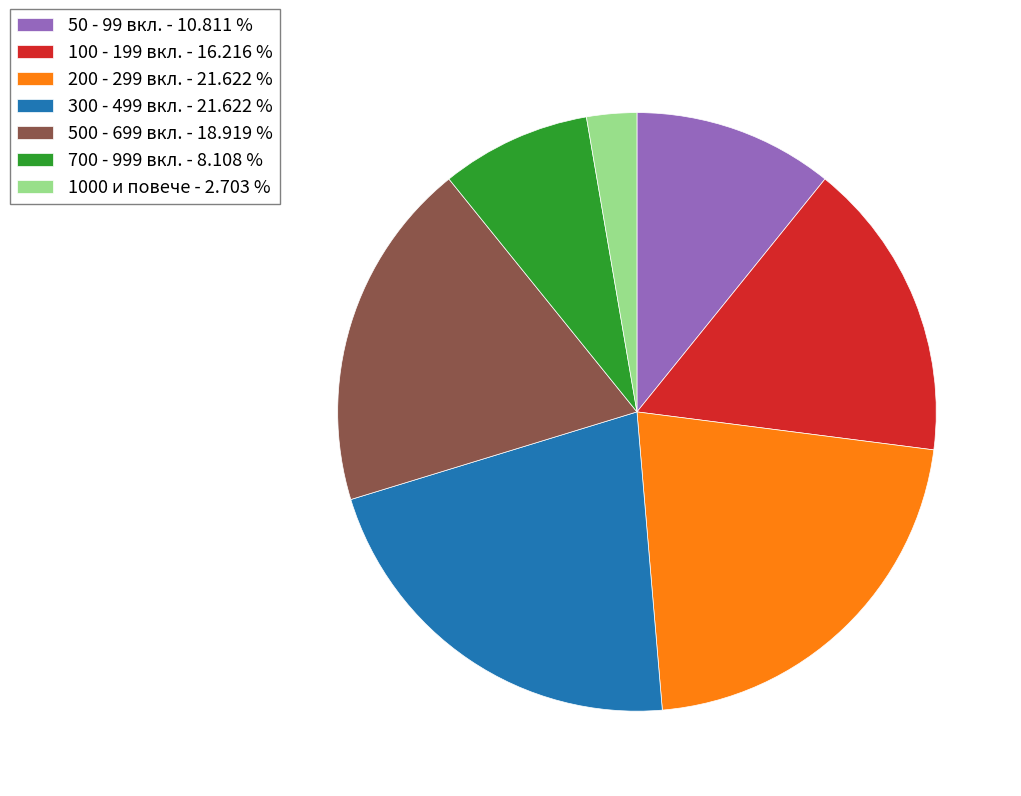

Count the number of slices in the pie.

7